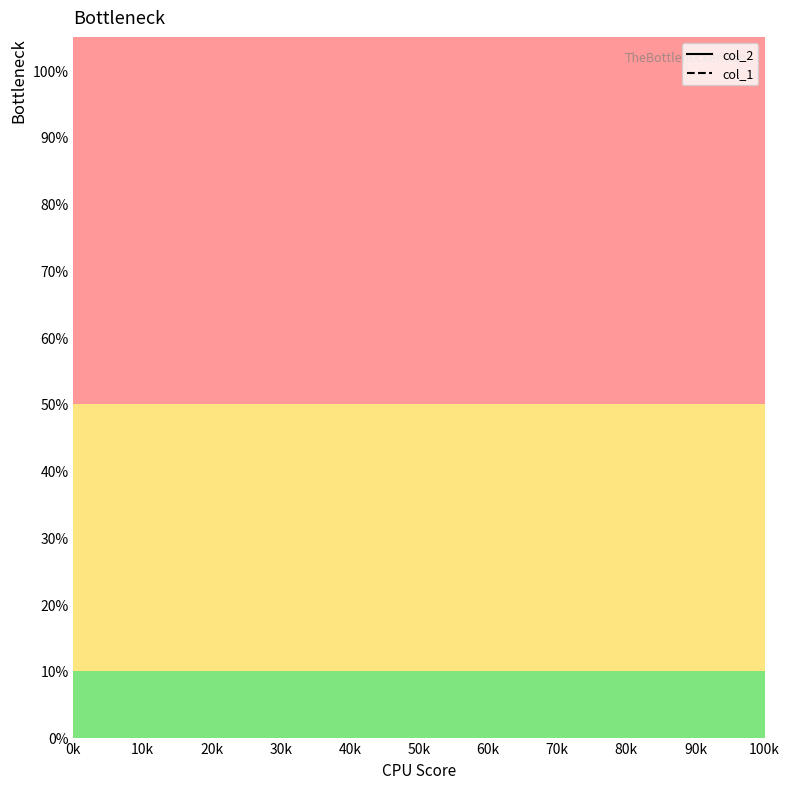

Which series has the widest spread of values?

col_2